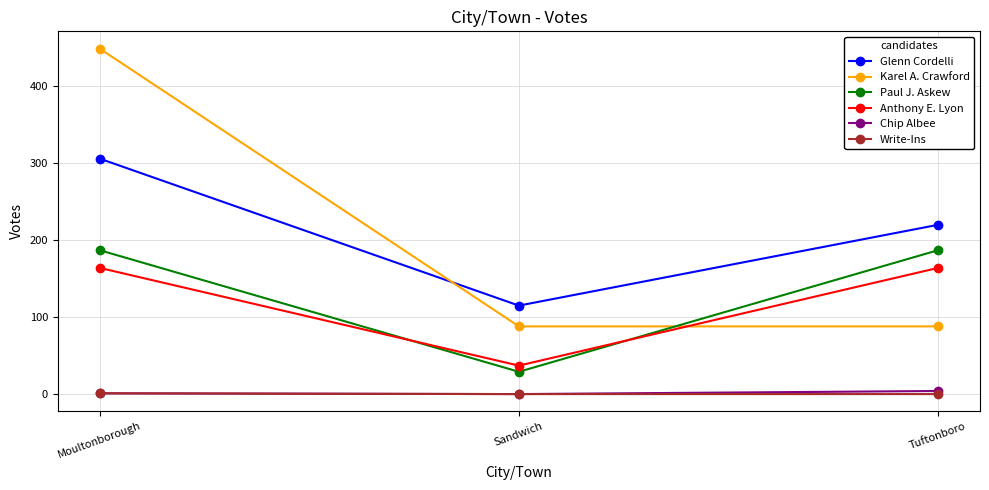

What are all the series names shown in the legend?

Glenn Cordelli, Karel A. Crawford, Paul J. Askew, Anthony E. Lyon, Chip Albee, Write-Ins